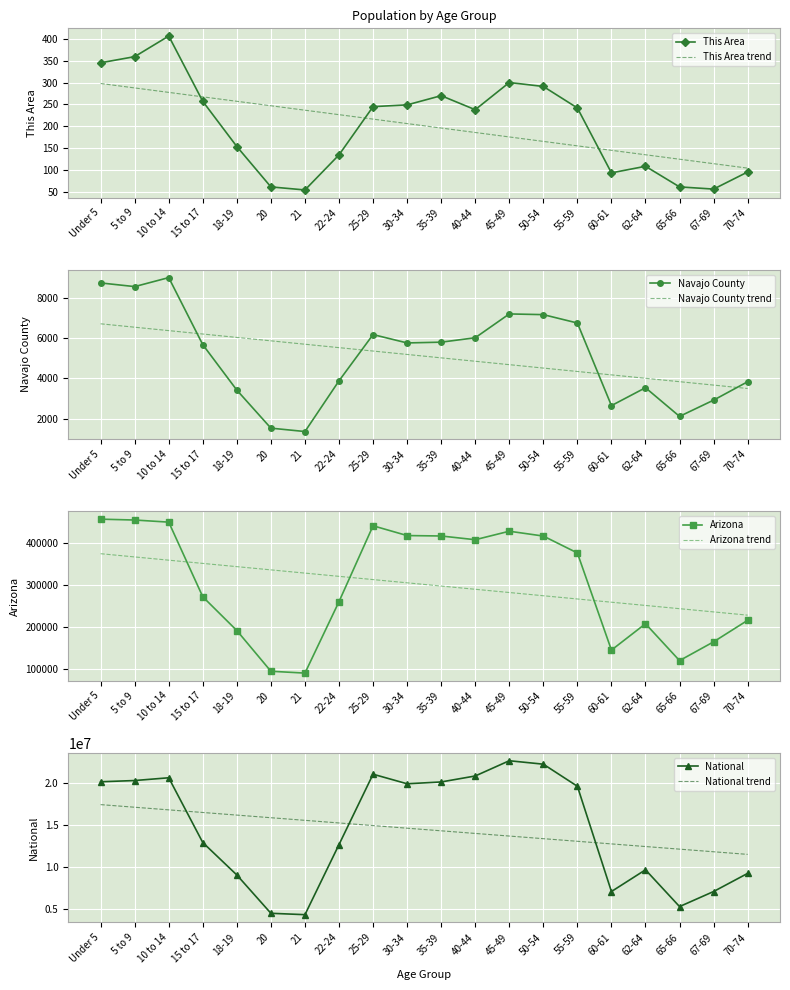

Is the value of Navajo County at 45-49 greater than the value of National at 30-34?

No